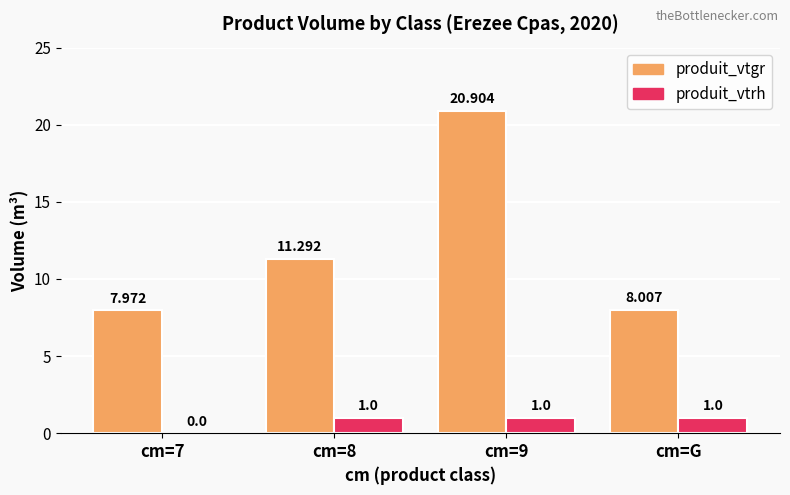

Reading left to right, what are all the values shown in this chart?

produit_vtgr: 8.0	11.3	20.9	8.0
produit_vtrh: 0.0	1.0	1.0	1.0